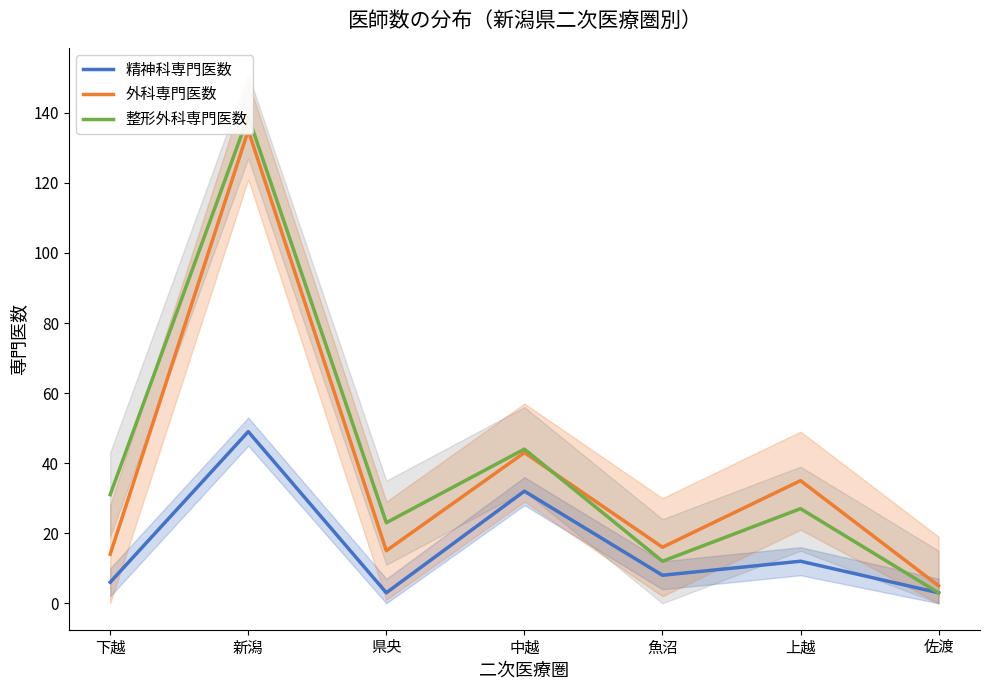

What is the label of the 4th point from the left?

中越